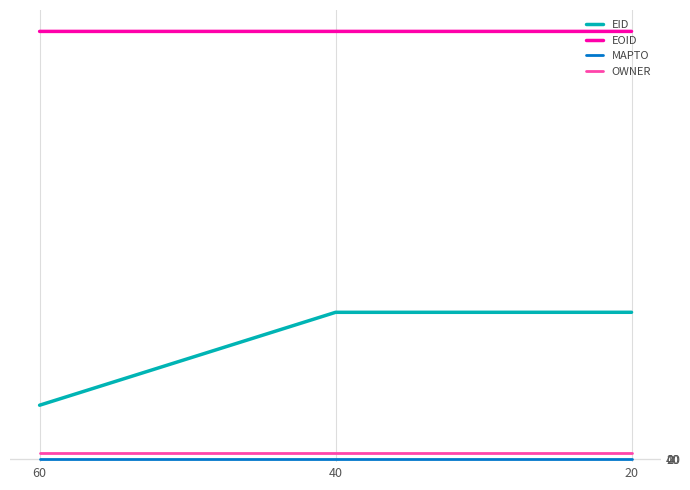

How many categories are shown in the chart?

3